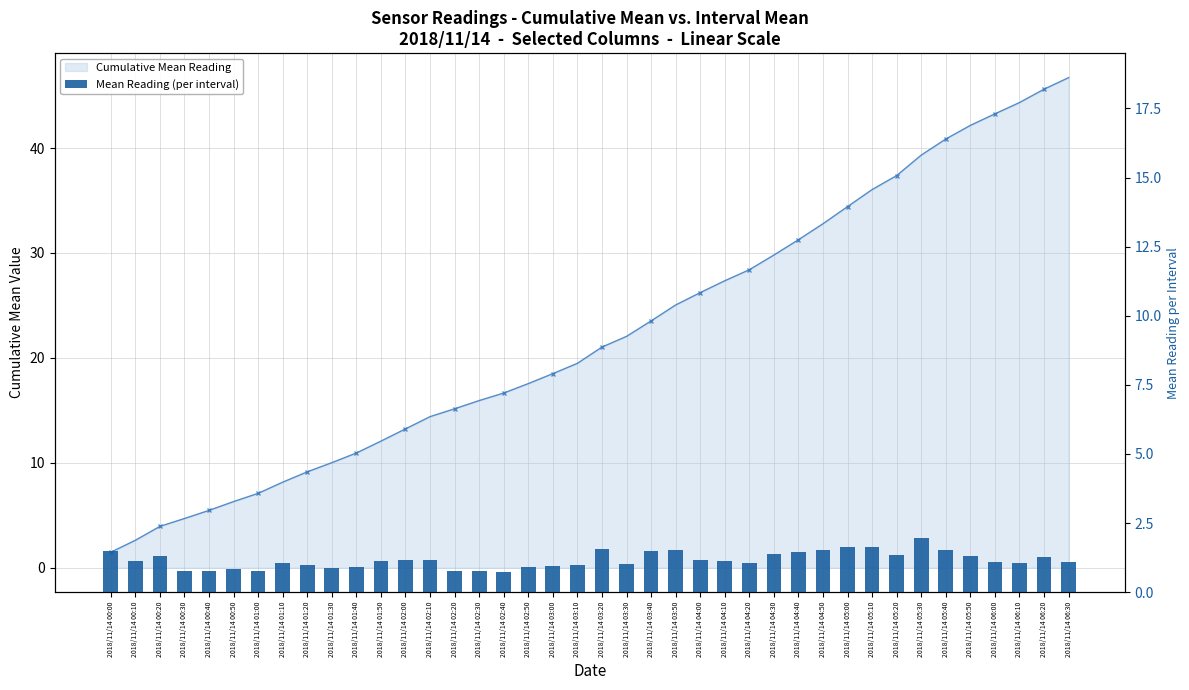

The value of Cumulative Mean Reading at 2018/11/14 05:20 is 21.0. True or false?

False